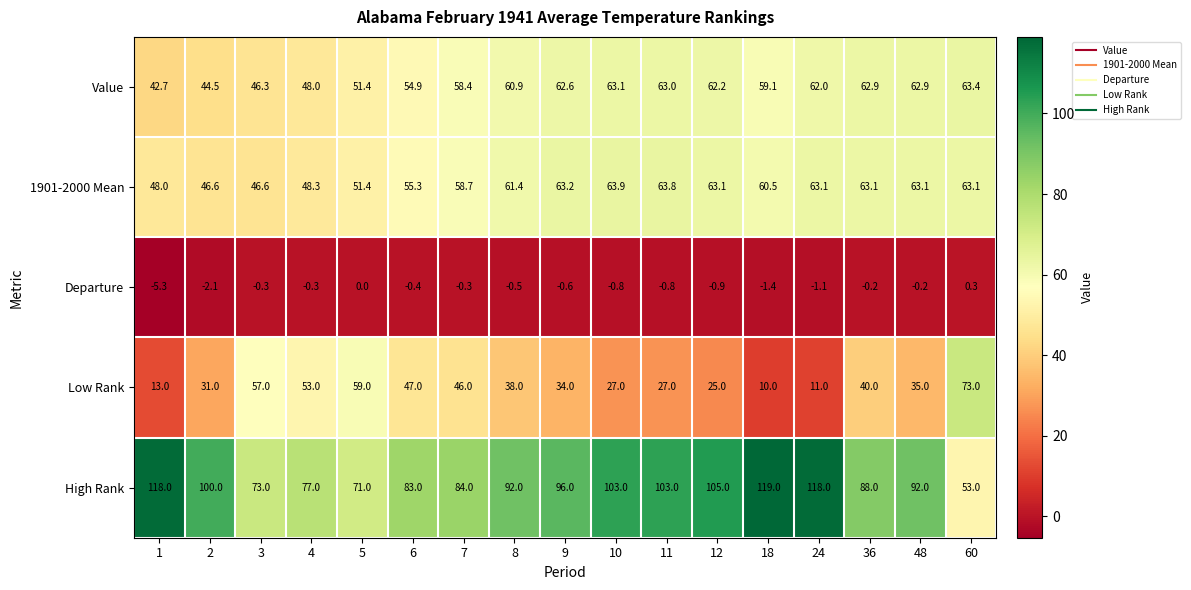

What is the maximum value shown in the chart?

119.0